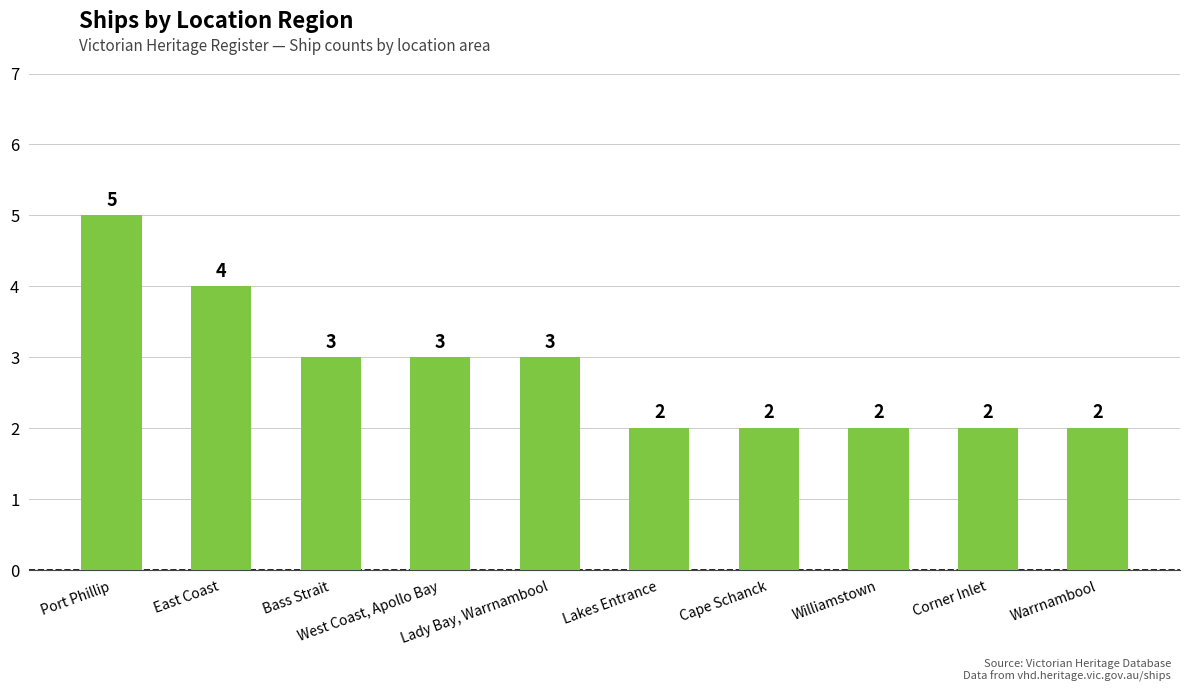

What is the greatest value displayed?

5